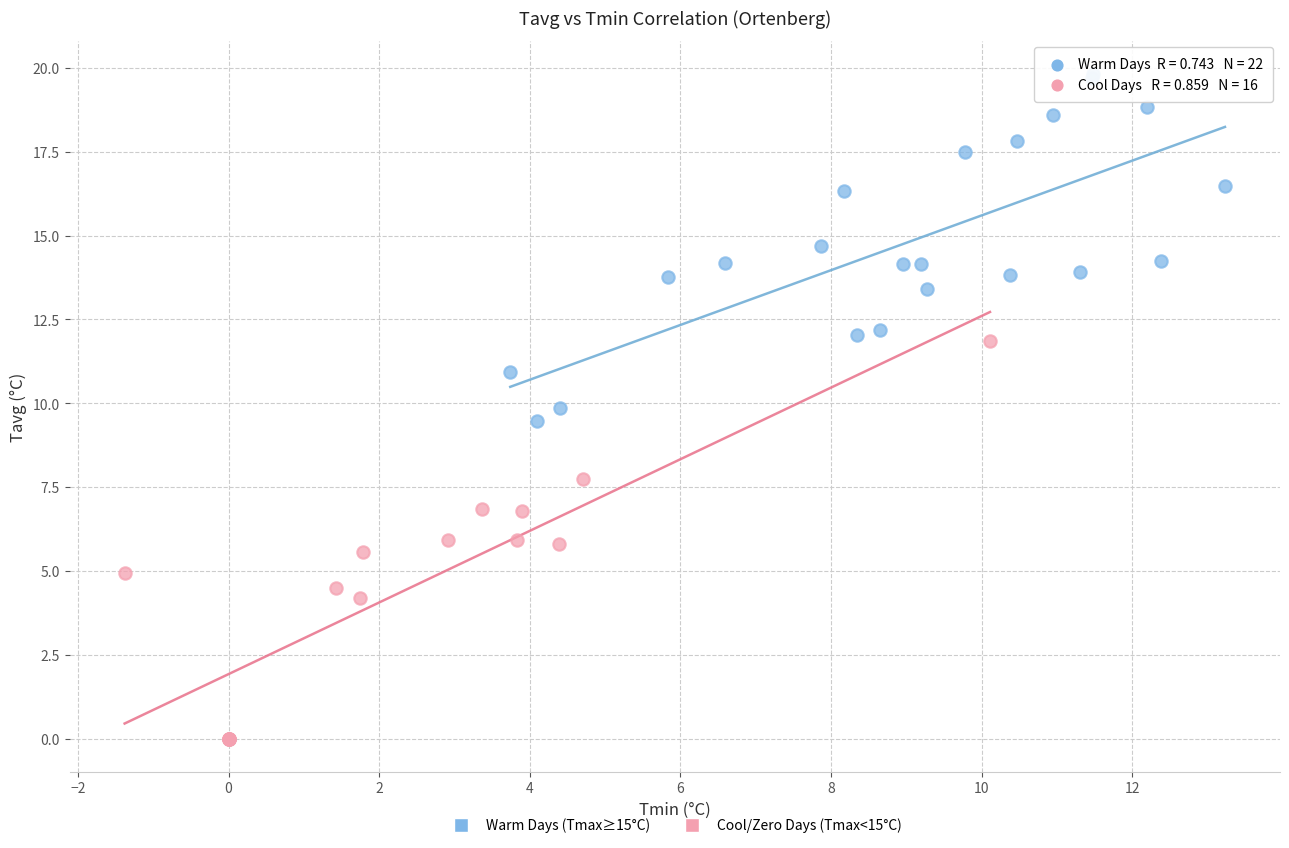

Which series contains the highest Y value?

Warm Days (Tmax≥15°C)